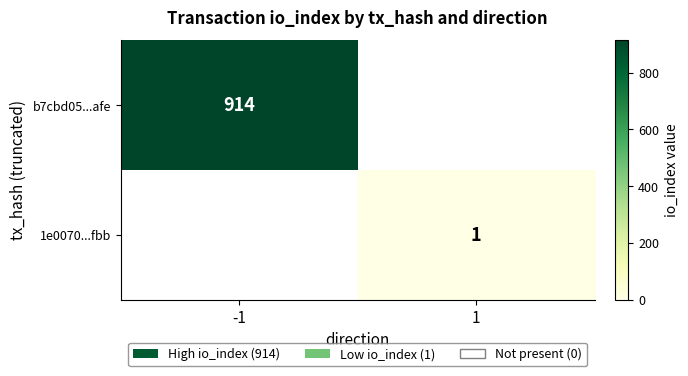

True or false: 1e0070...fbb has a value of 0 at 1.

False